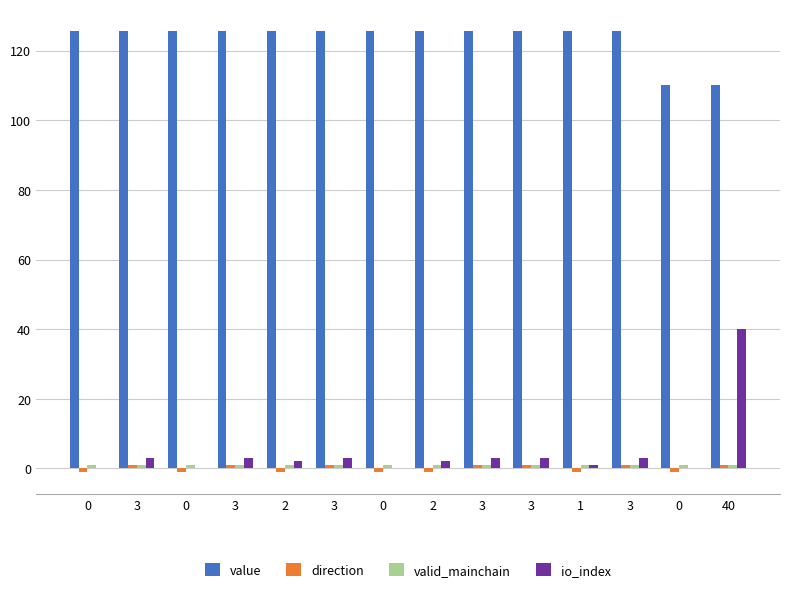

Are the bars horizontal?

No